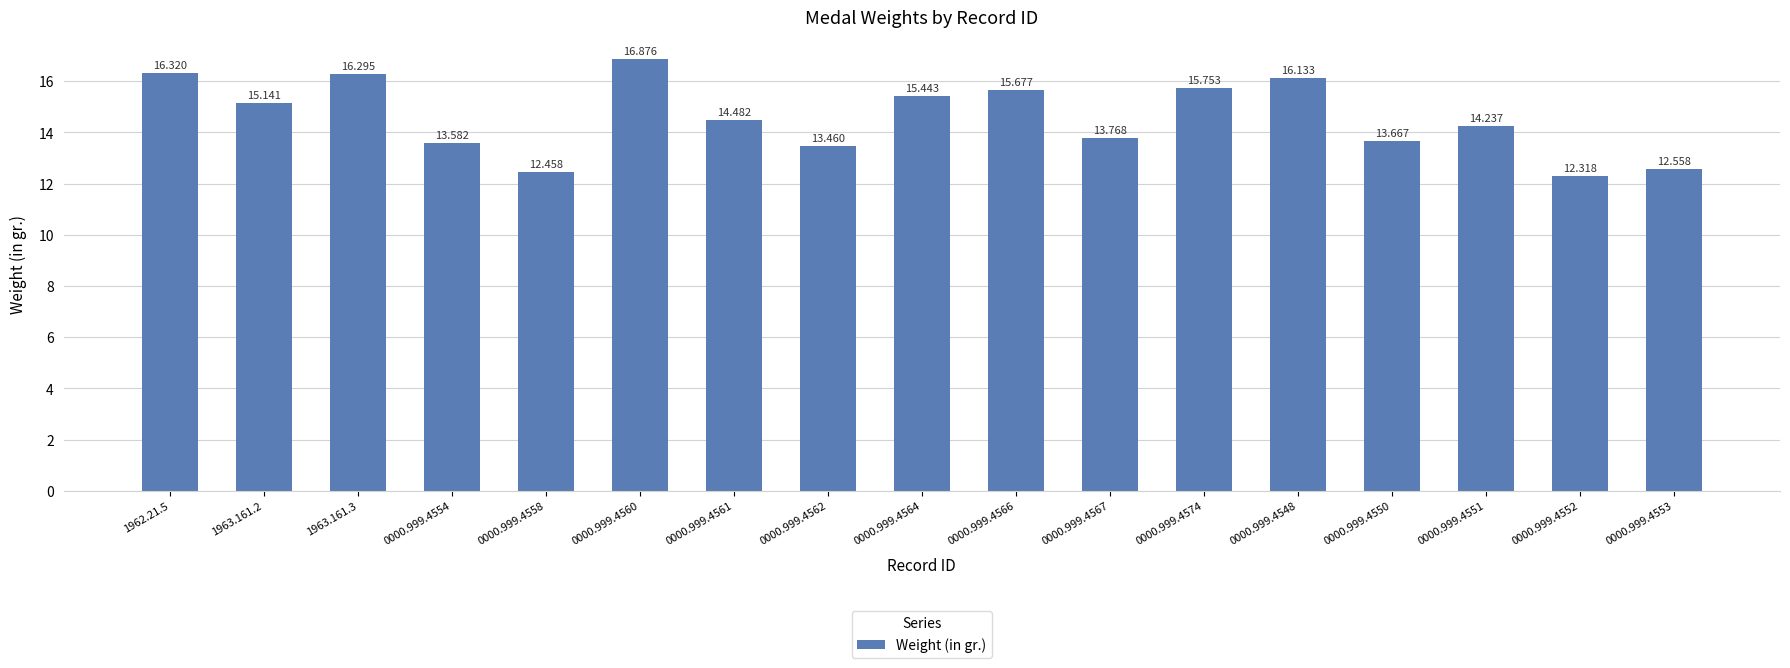

Reading left to right, extract all data points from this chart.

16.3	15.1	16.3	13.6	12.5	16.9	14.5	13.5	15.4	15.7	13.8	15.8	16.1	13.7	14.2	12.3	12.6